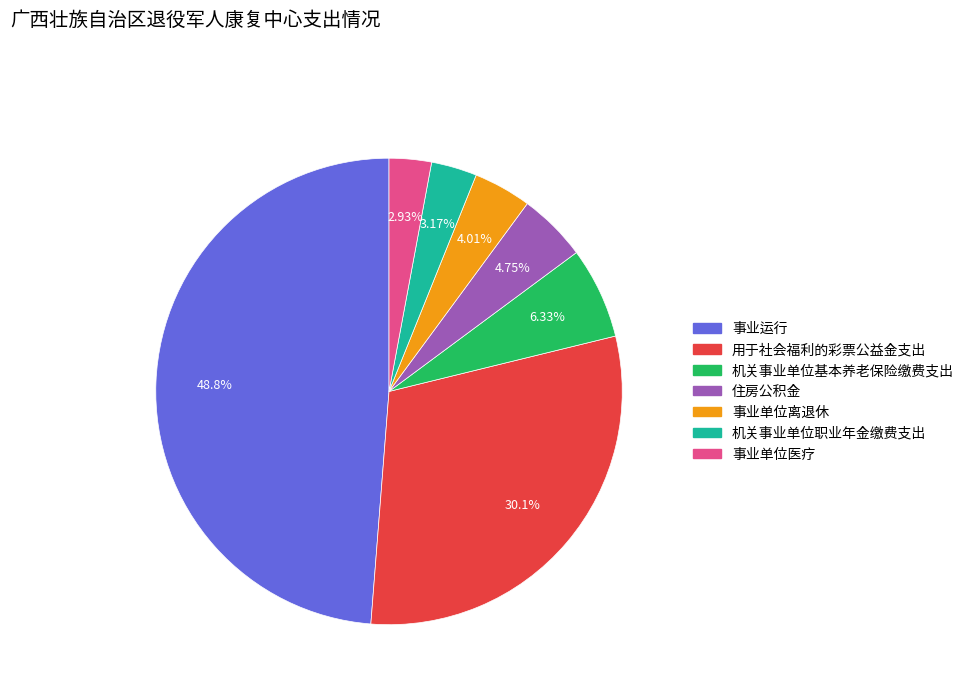

To the nearest percent, what is the difference between the 用于社会福利的彩票公益金支出 and 事业单位离退休 slice percentages?

26%